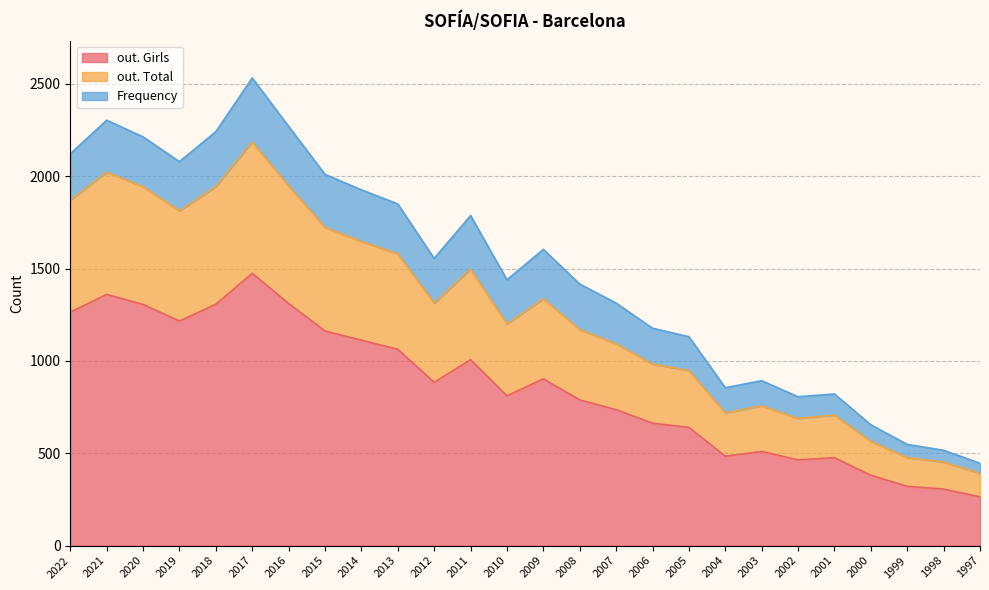

The out. Girls series shows 1253 at 2008. True or false?

False